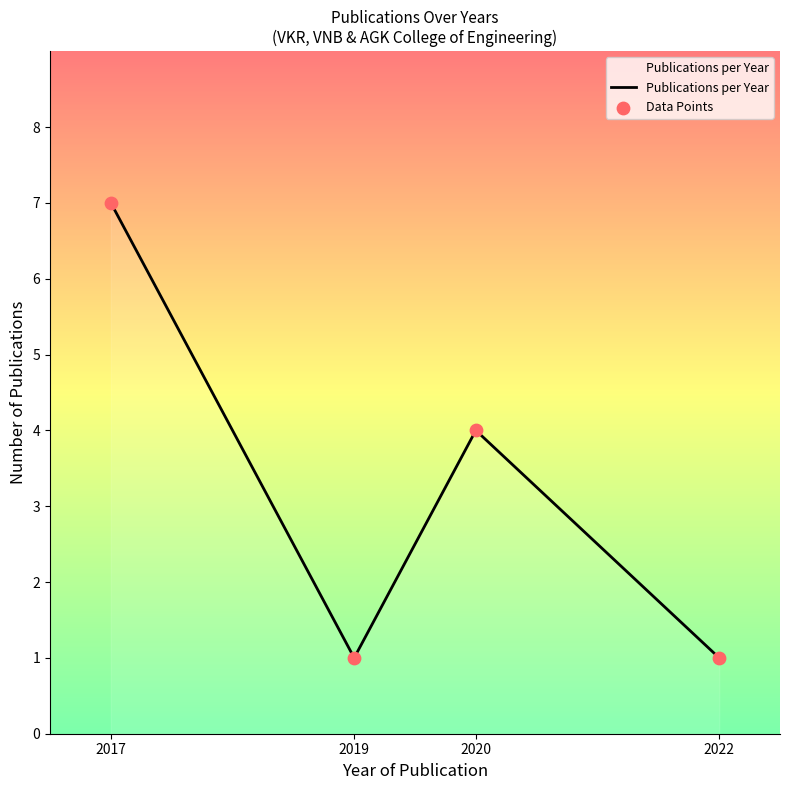

What is the minimum value for Publications per Year?

1.0